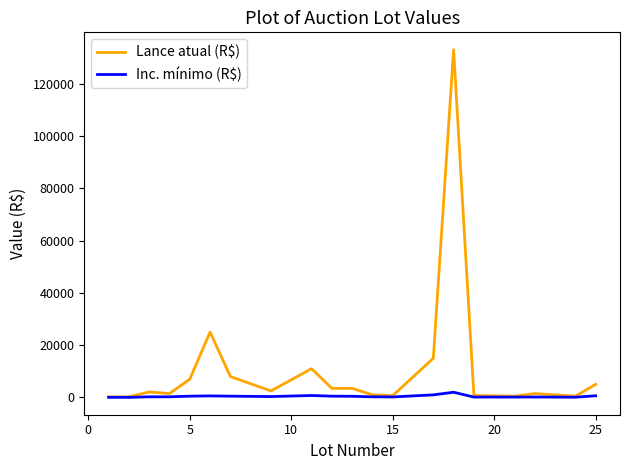

How many lines are shown in the chart?

2